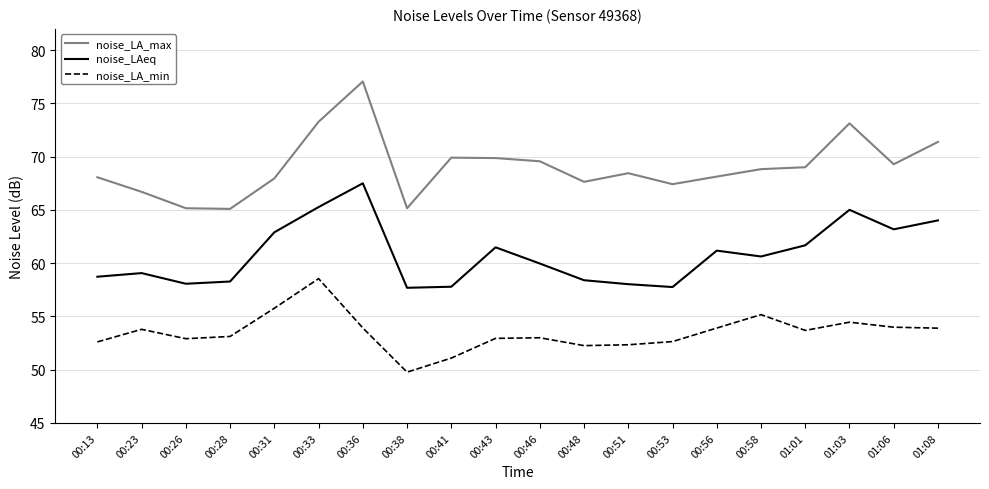

What position from the right is 00:13?

20